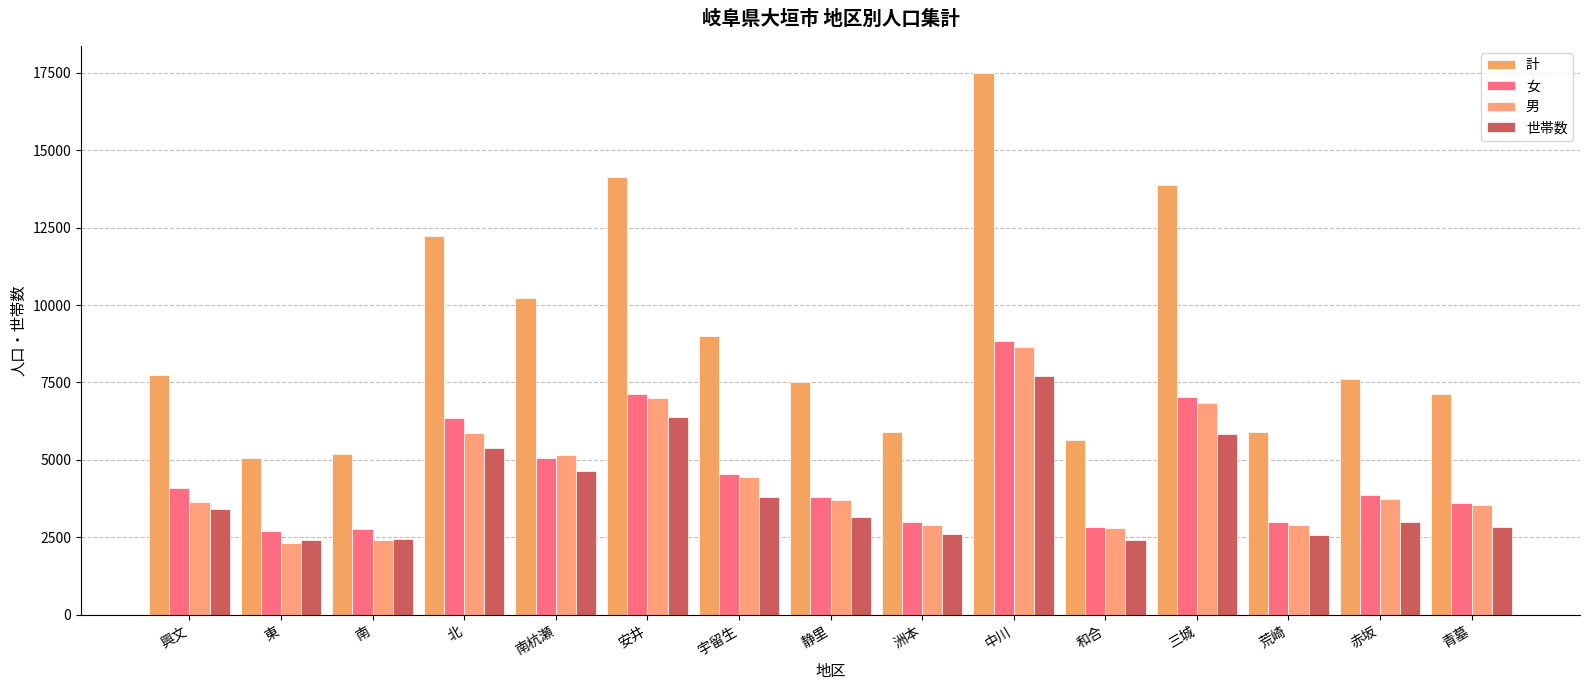

Does the chart contain any negative values?

No